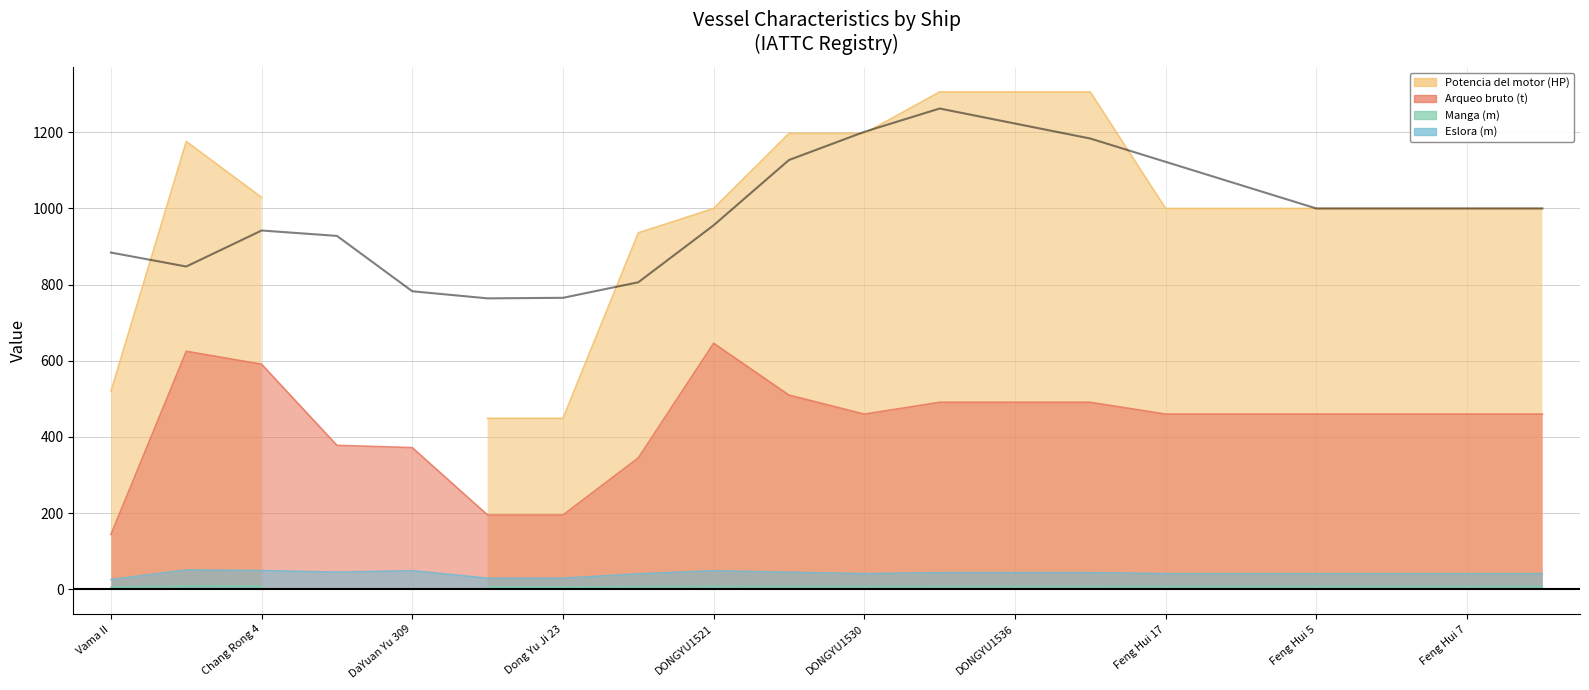

How many values in the Arqueo bruto (t) series exceed 460?

7